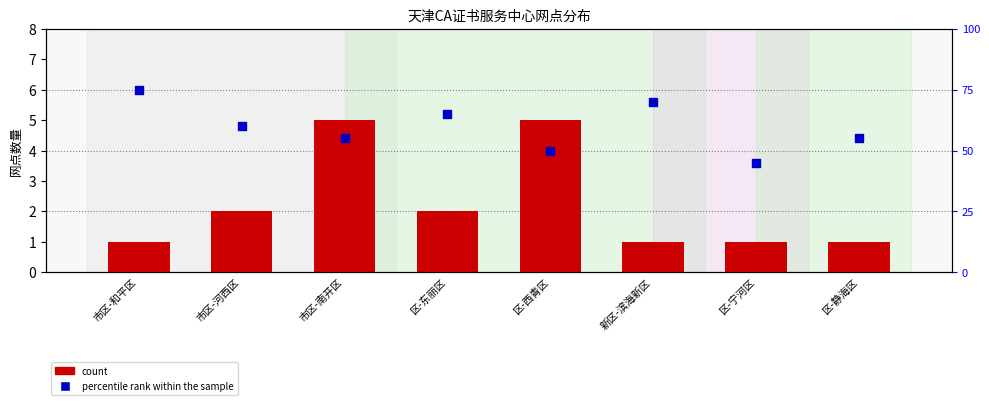

At which category is the sum across all series the highest?

市区-和平区